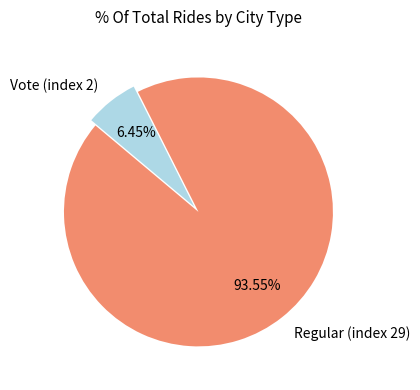

What percentage is the Vote (index 2) slice, to the nearest percent?

6%